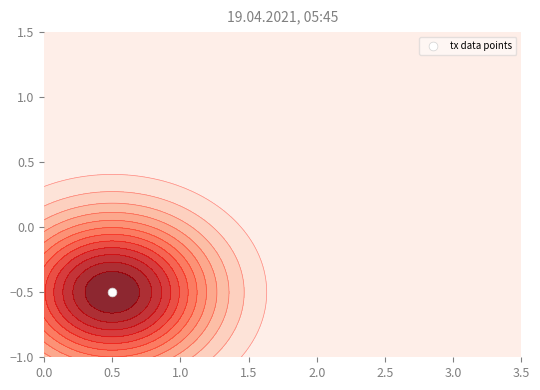

What is the sum of the values at 0.0 and 0.5?

-3.5